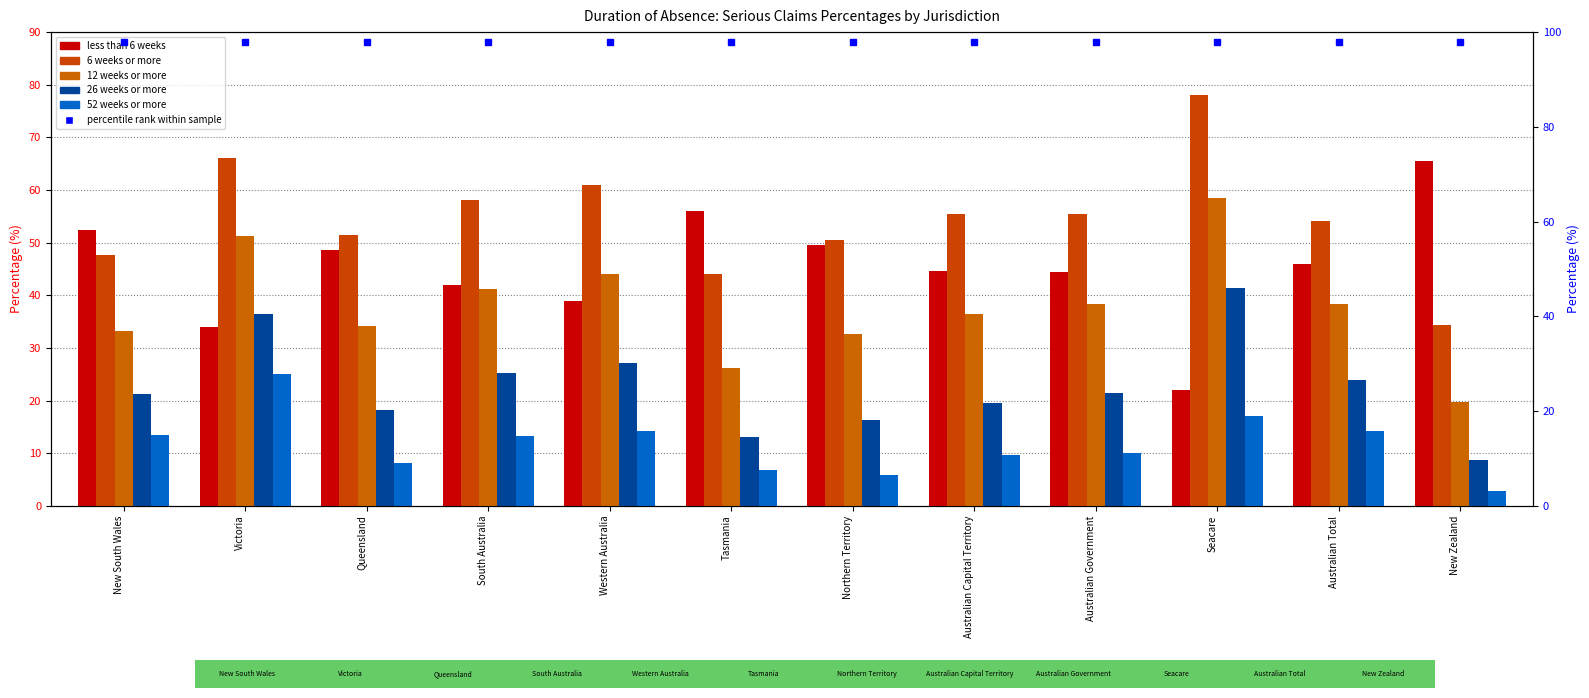

At how many categories does at least one series exceed 43?

12